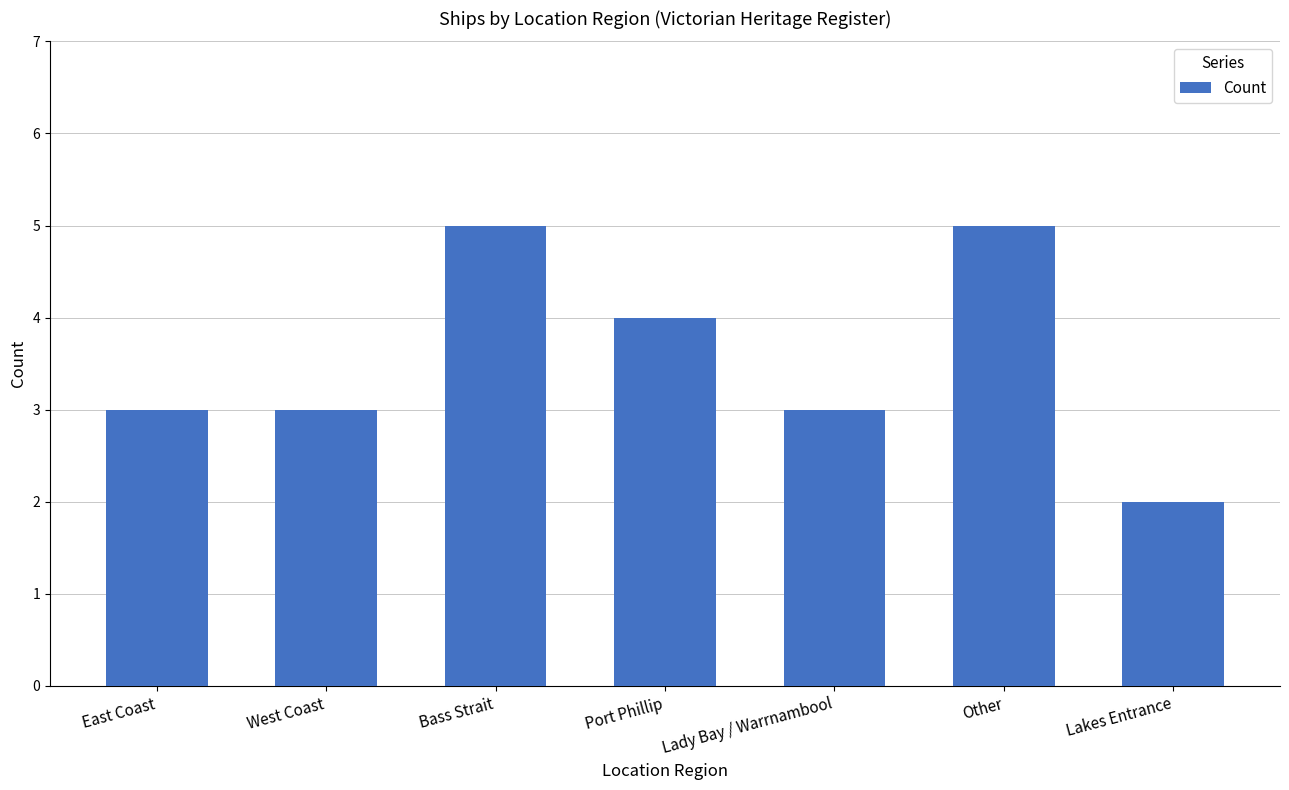

How many distinct data groups are displayed?

1